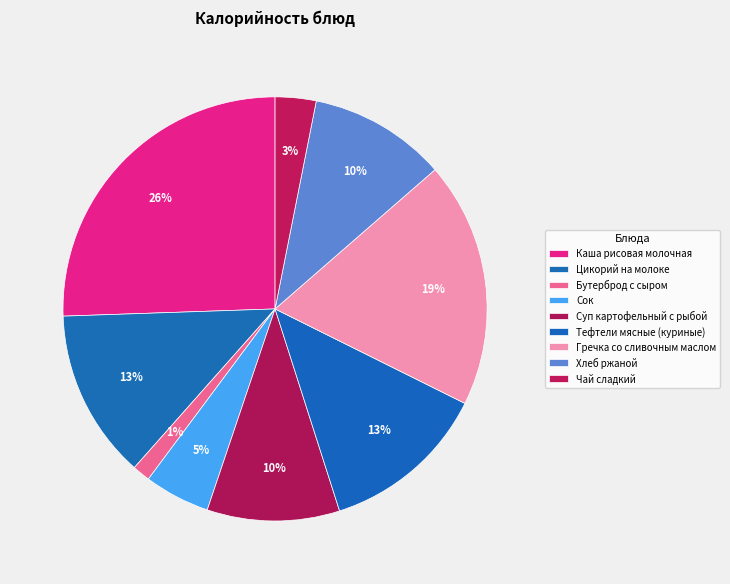

How many slices are in this pie chart?

9